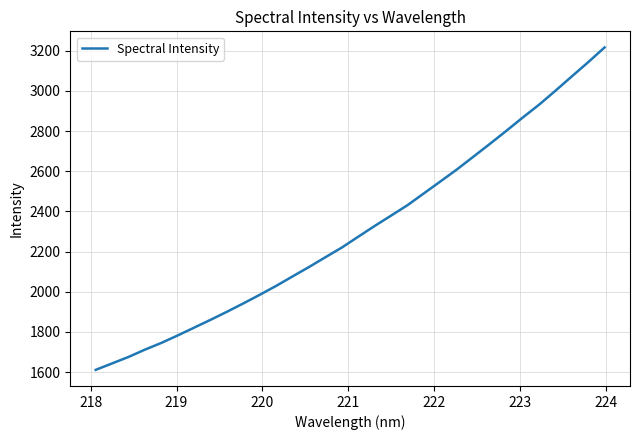

What is the difference between the maximum and minimum values?

1604.5